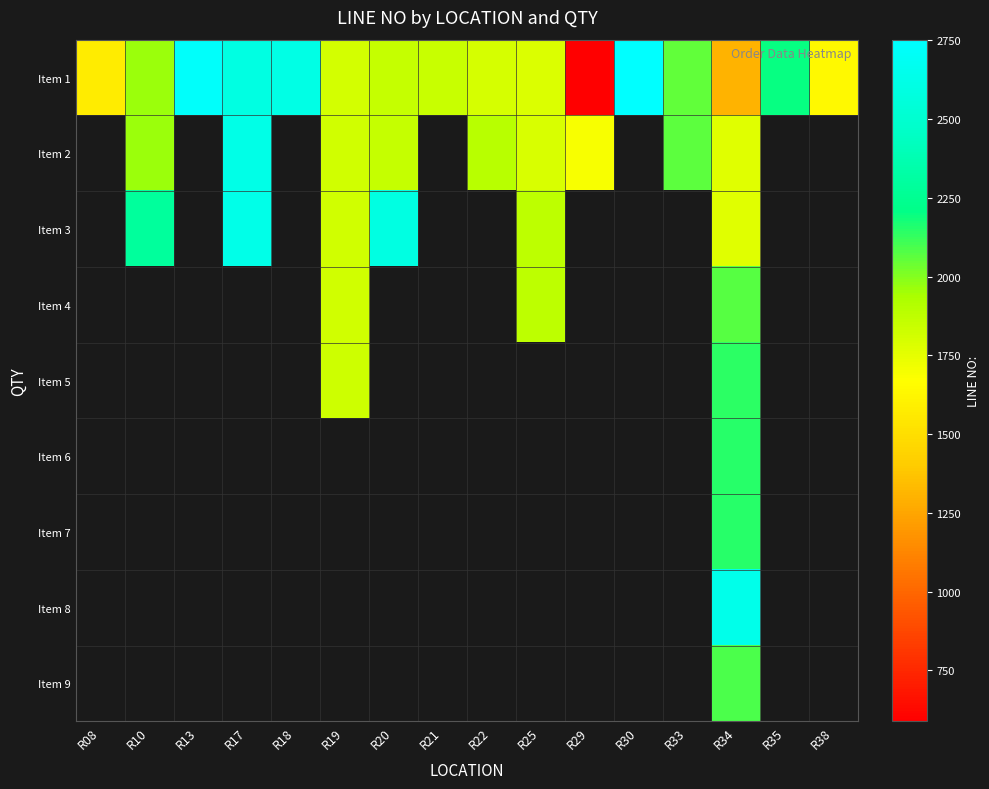

Where is Item 1 nearest to the value 1670?

R38